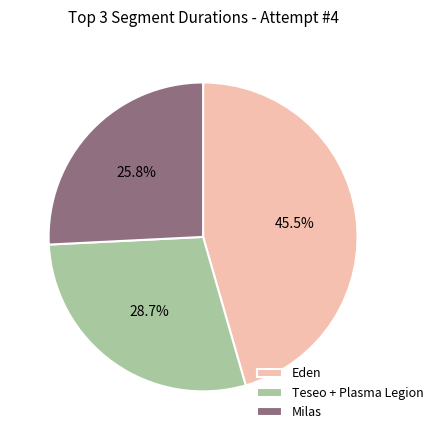

To the nearest percent, what is the difference between the largest and smallest slice percentages?

20%